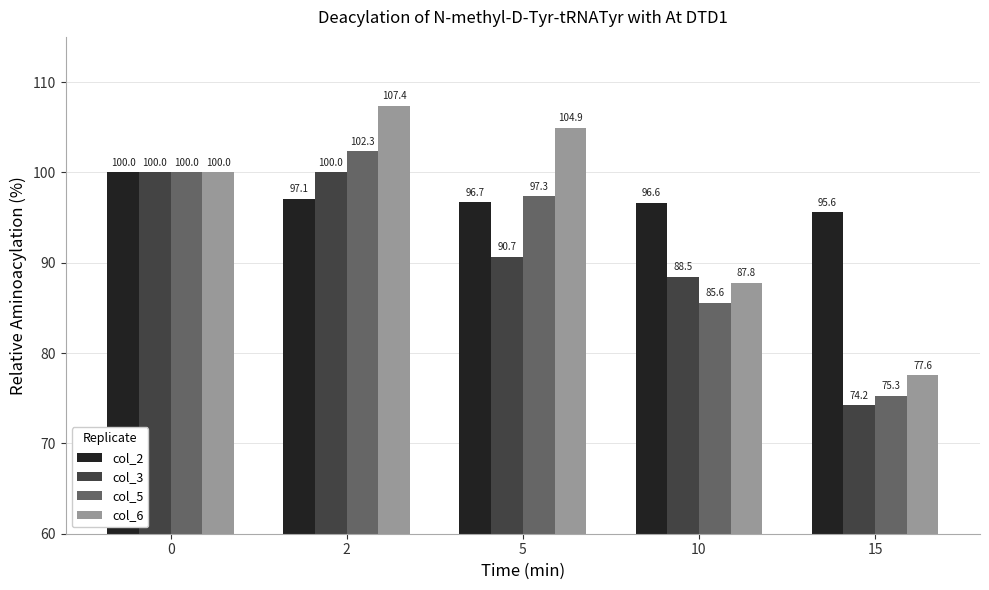

How many distinct data groups are displayed?

4